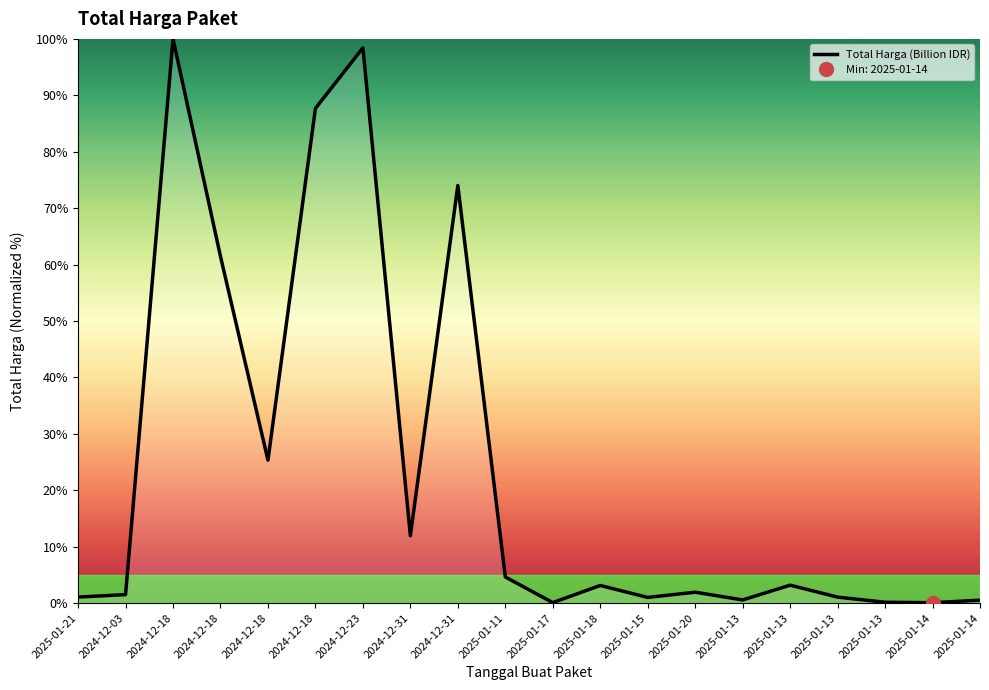

What is the label of the 8th point from the right?

2025-01-15